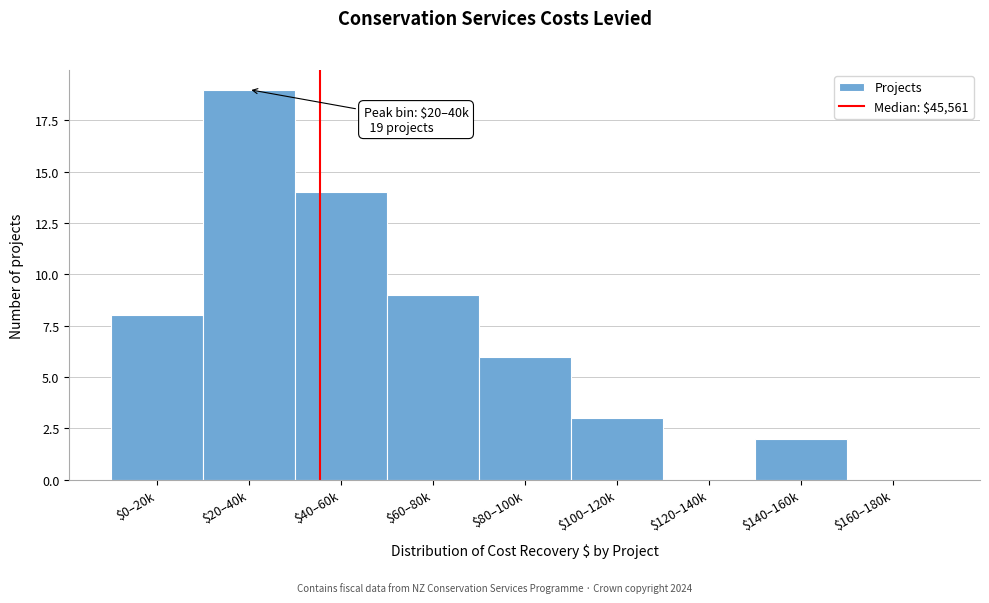

Is it true that the value at $80–100k is 1?

False